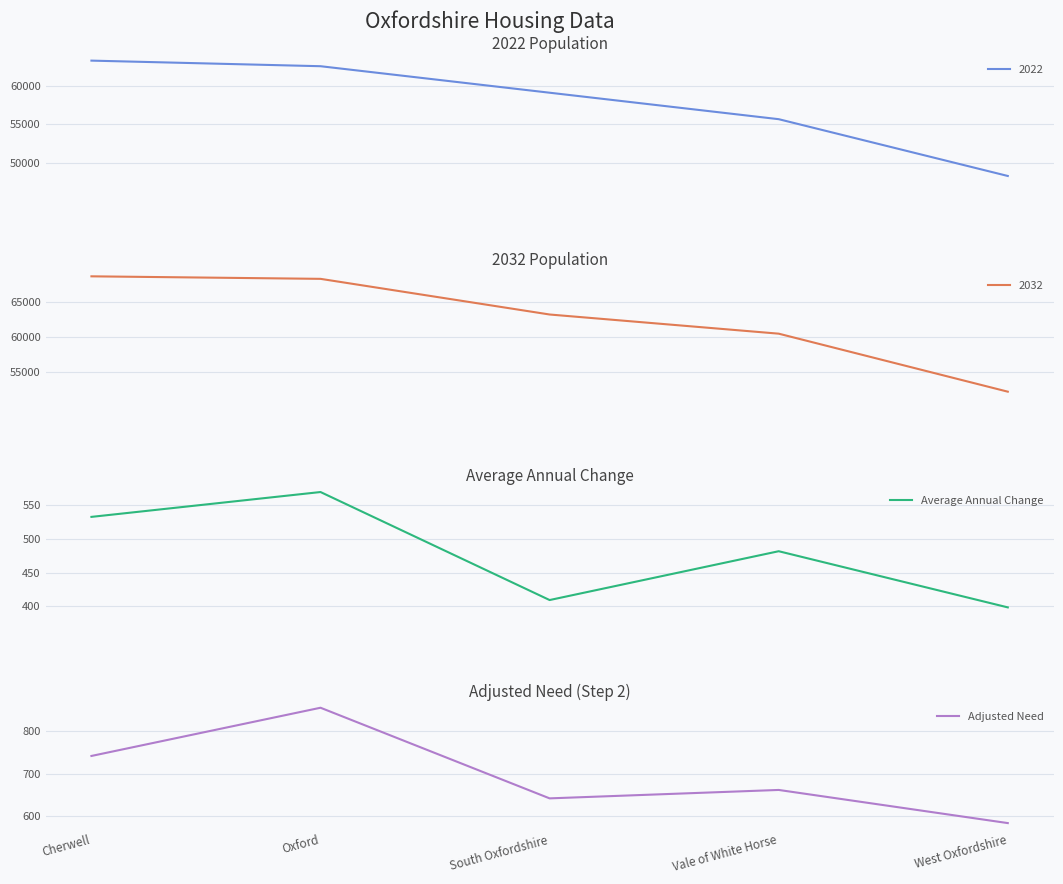

Is this an area chart (filled region under the line)?

No